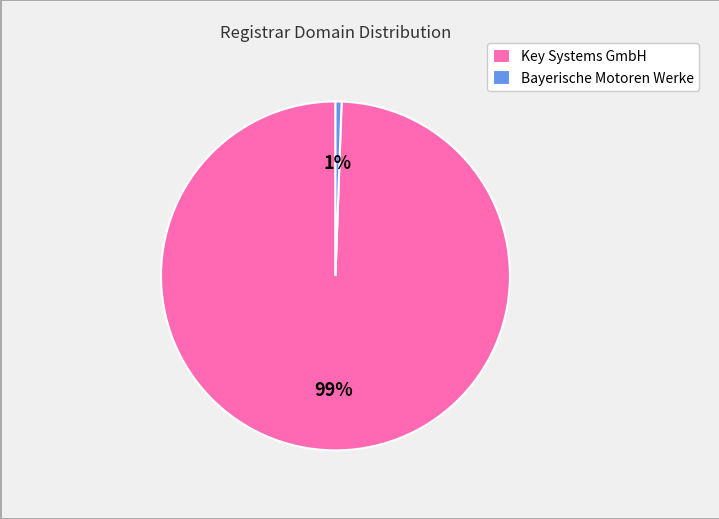

Which category has the smallest portion of the pie?

Bayerische Motoren Werke